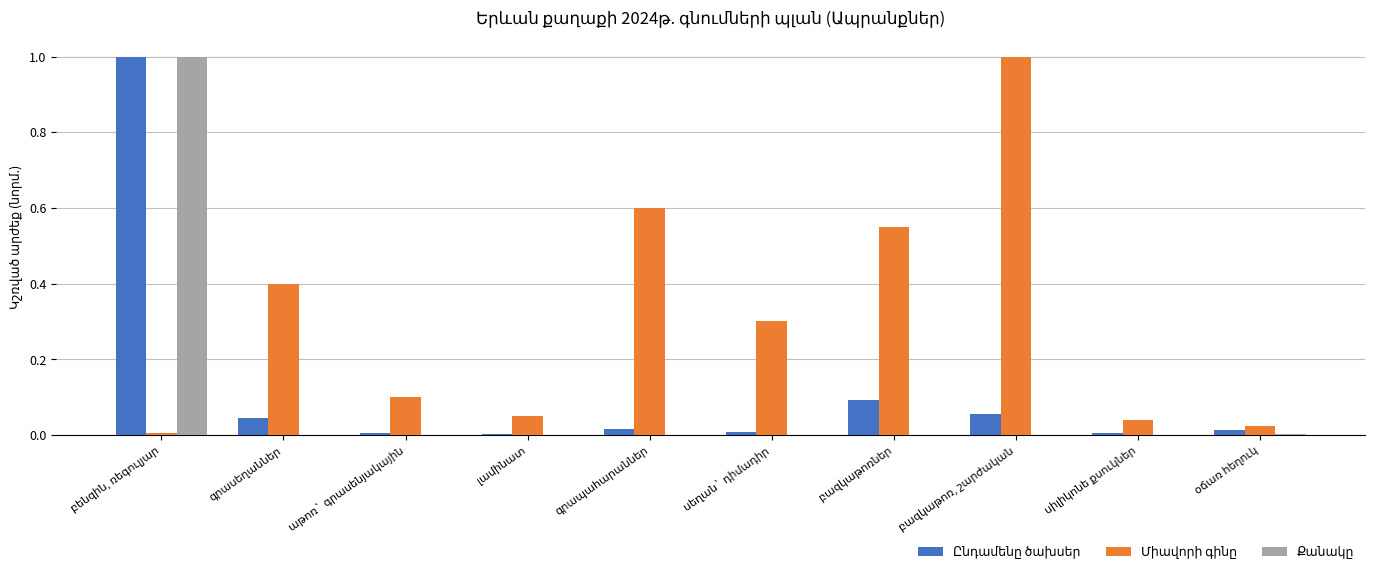

What is the greatest value displayed?

1.0